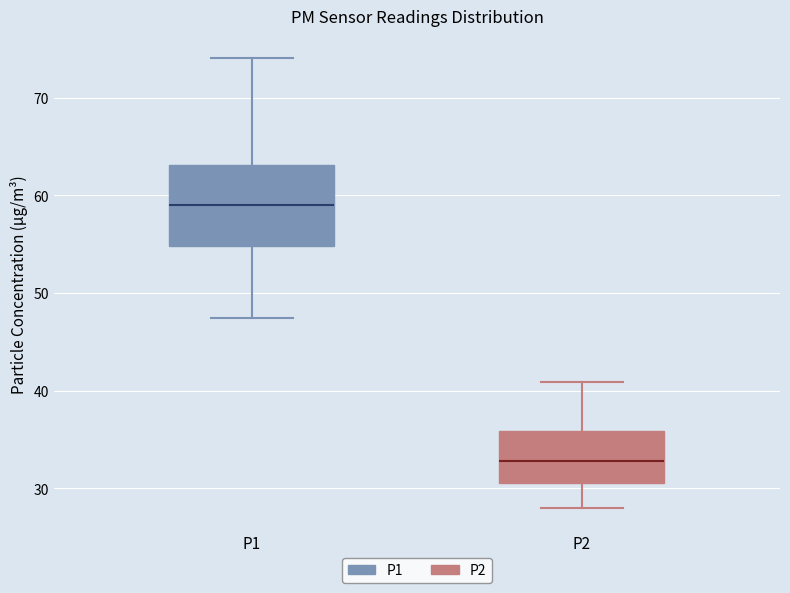

Reading left to right, transcribe this box plot: for each box, give where its median line is, the range the box spans, and where its two whiskers end, as read against the y-axis. The values are not printed on the chart, so give them approximately, as read against the axis.

P1: median 59, box 55 to 63, whiskers 47 to 74
P2: median 33, box 31 to 36, whiskers 28 to 41